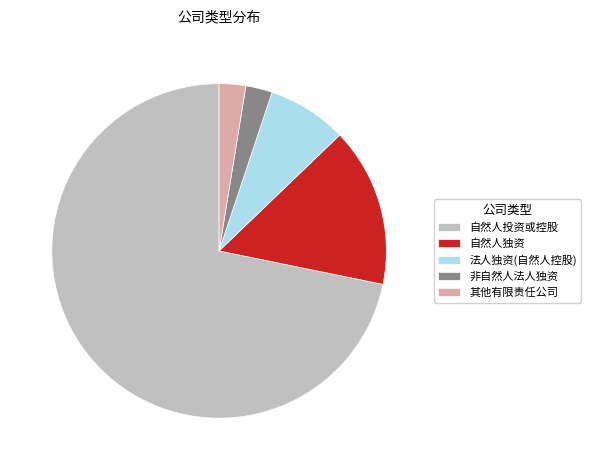

Which slice is the largest?

自然人投资或控股